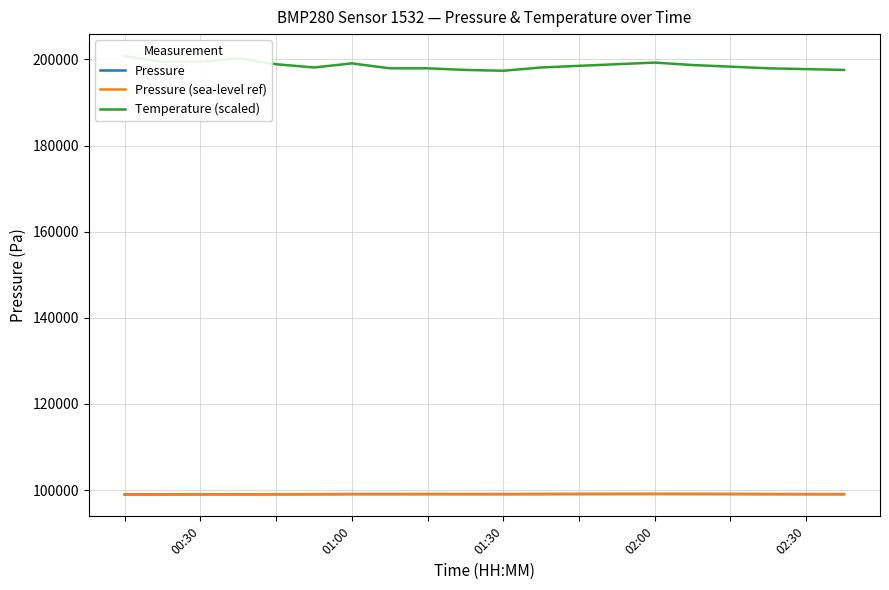

What is the minimum value for Pressure?

98976.6